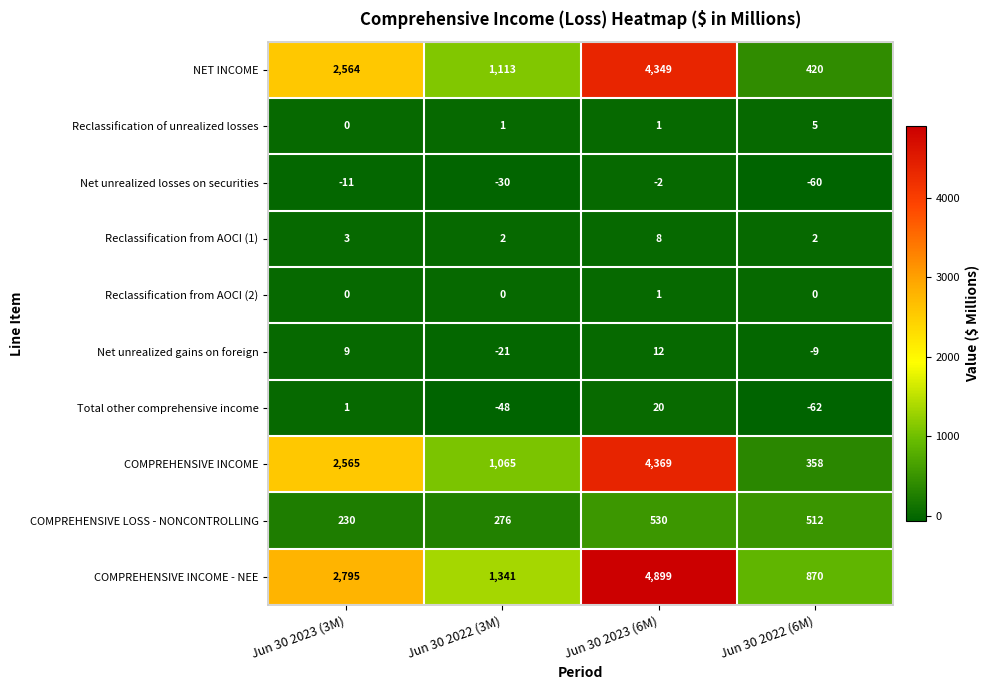

Which series has the largest total across all categories?

COMPREHENSIVE INCOME - NEE